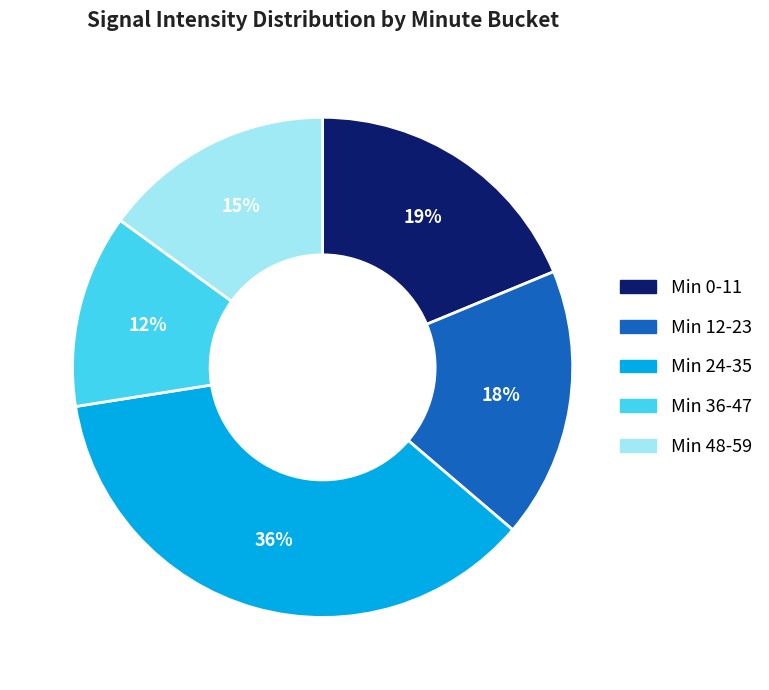

To the nearest percent, what is the difference between the largest and smallest slice percentages?

24%